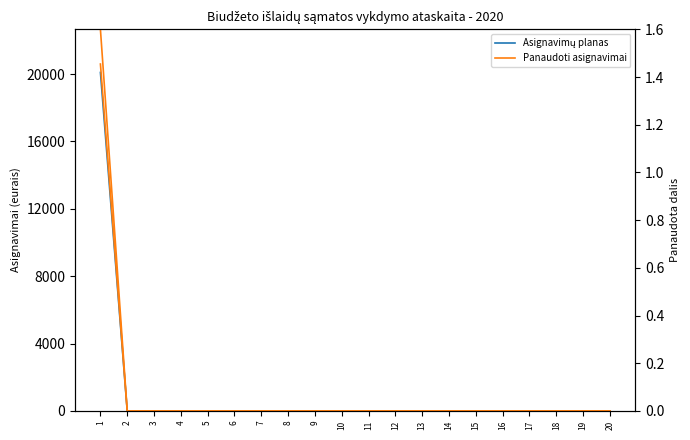

True or false: Panaudoti asignavimai and Asignavimų planas intersect in this chart.

False